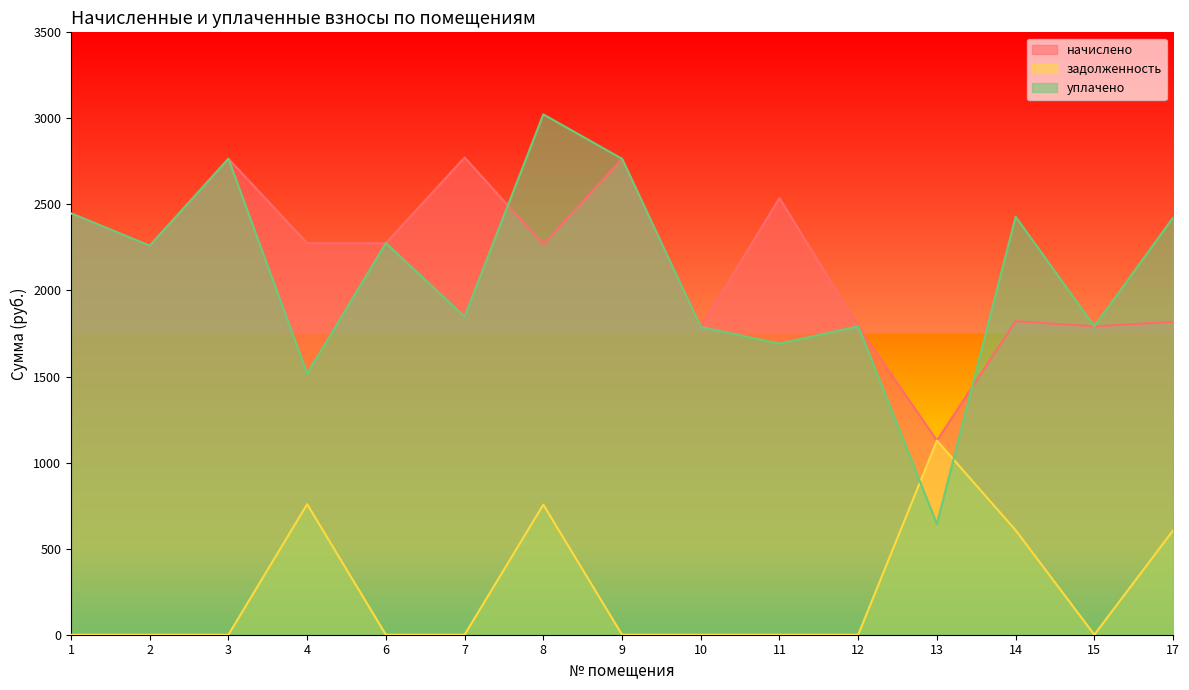

At which category is the sum across all series the highest?

8